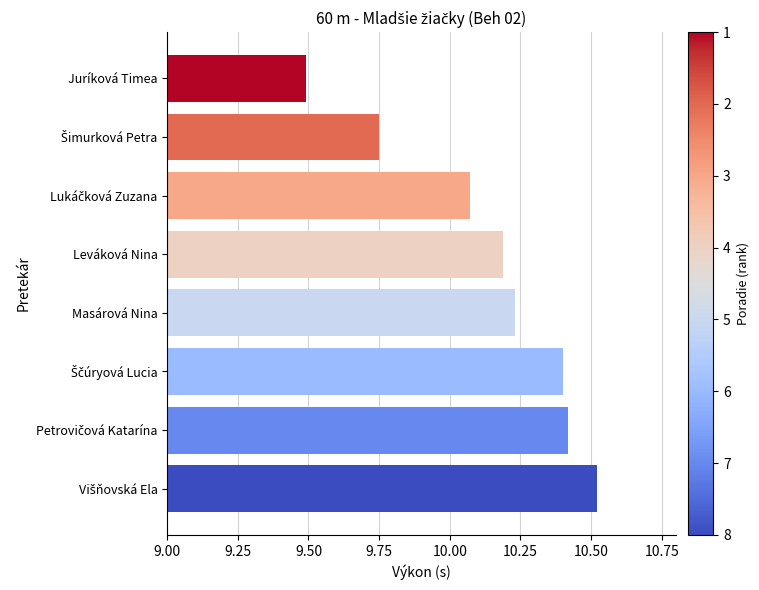

Which label corresponds to the smallest value in the chart?

Juríková Timea